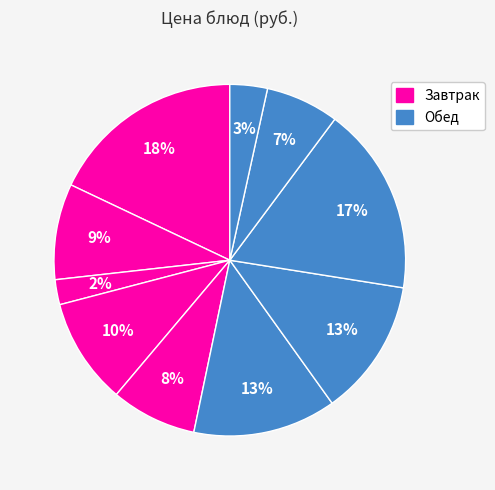

How many slices are in this pie chart?

10